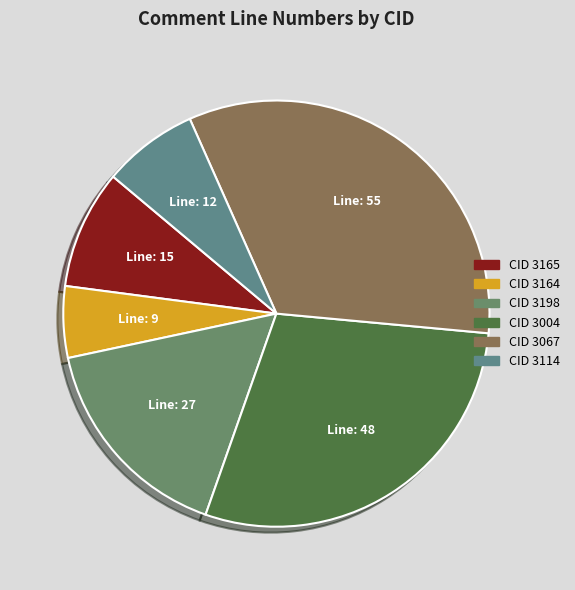

How many slices are in this pie chart?

6